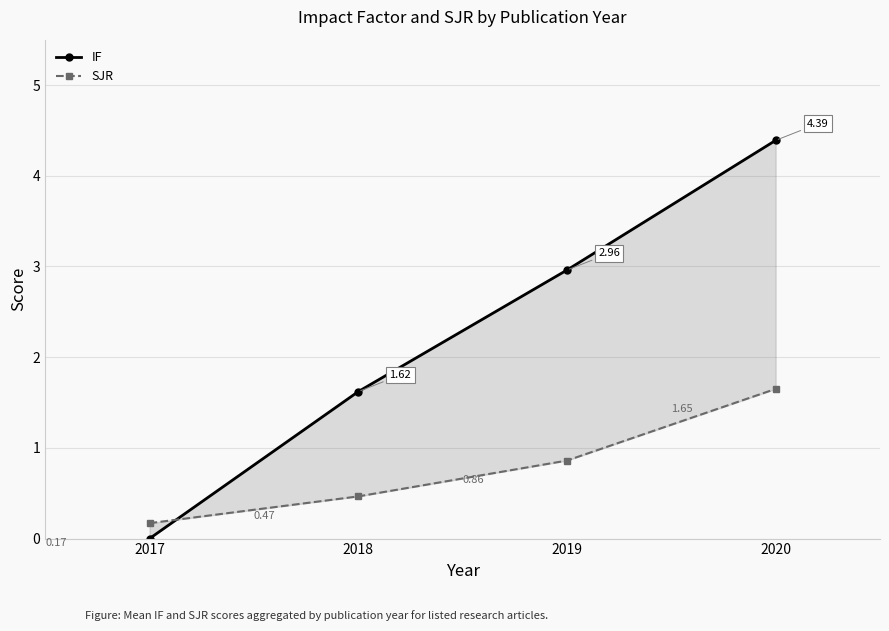

What is the value of the IF point at the 4th from the left?

4.4